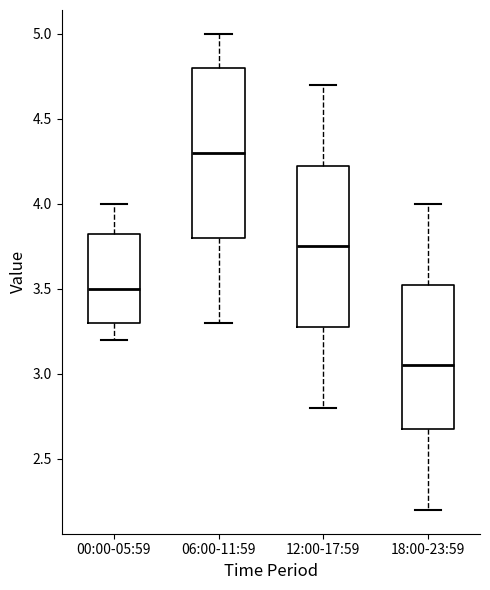

Reading left to right, transcribe this box plot: for each box, give where its median line is, the range the box spans, and where its two whiskers end, as read against the y-axis. The values are not printed on the chart, so give them approximately, as read against the axis.

00:00-05:59: median 3.50, box 3.30 to 3.85, whiskers 3.20 to 4.00
06:00-11:59: median 4.30, box 3.80 to 4.80, whiskers 3.30 to 5.00
12:00-17:59: median 3.75, box 3.30 to 4.25, whiskers 2.80 to 4.70
18:00-23:59: median 3.05, box 2.70 to 3.55, whiskers 2.20 to 4.00